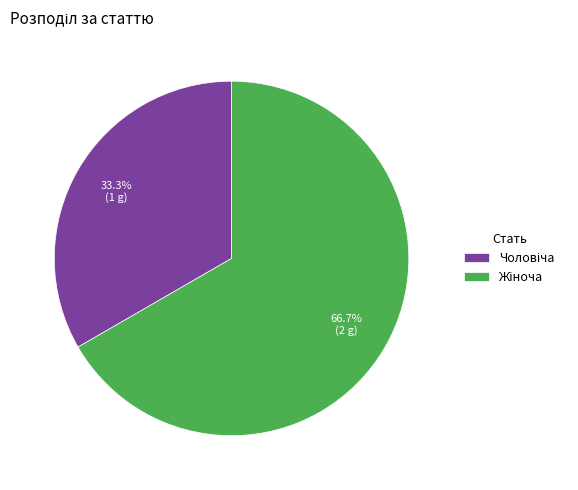

Does any single category account for the majority?

Yes